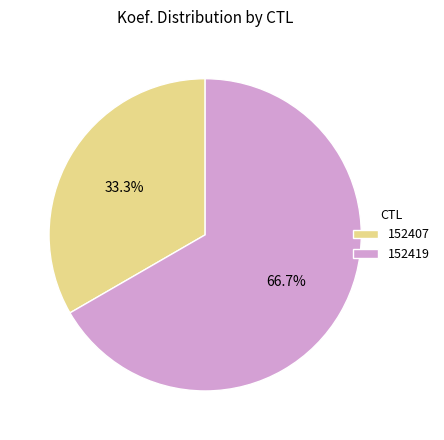

Rank the categories by value from lowest to highest.

152407, 152419